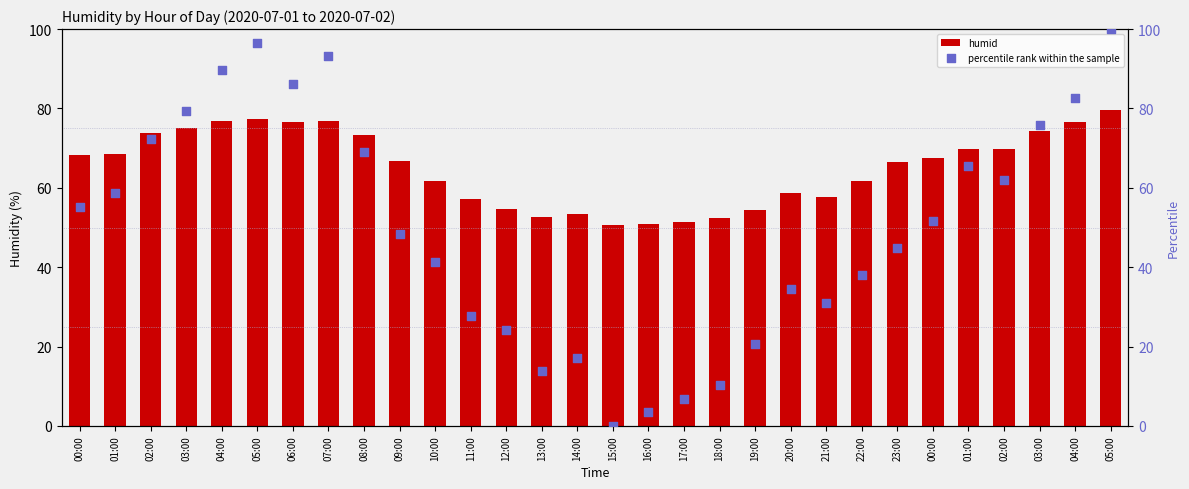

At which category is the sum across all series the highest?

05:00